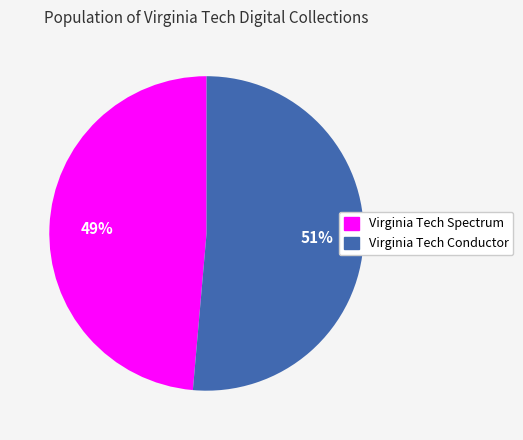

Rank the categories by value from highest to lowest.

Virginia Tech Conductor, Virginia Tech Spectrum